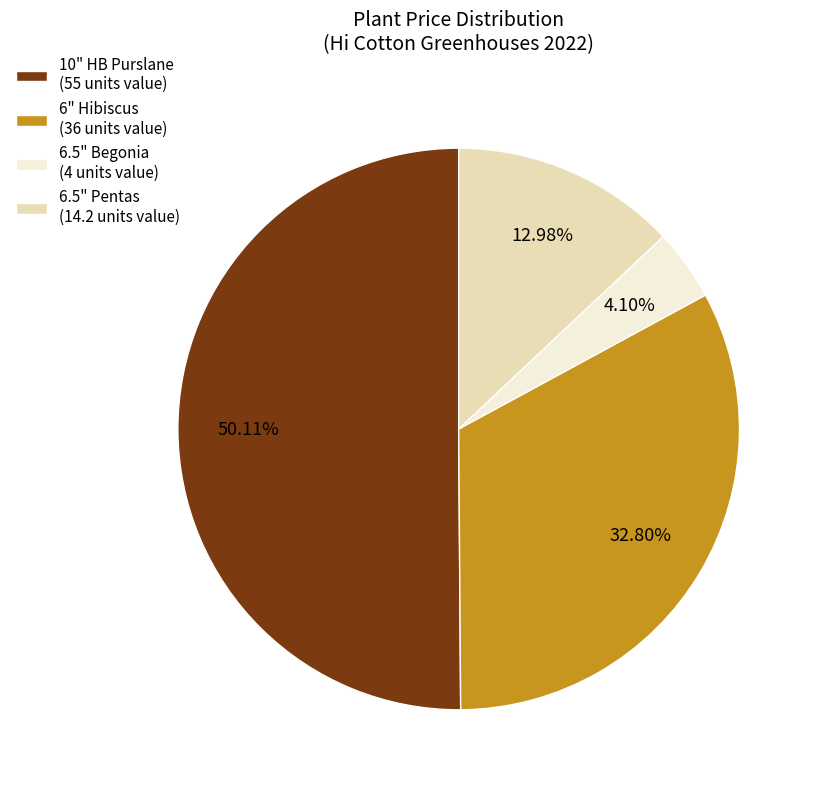

Approximately how many times larger is the value at 10" HB Purslane (55 units value) compared to 6.5" Begonia (4 units value)?

12.2